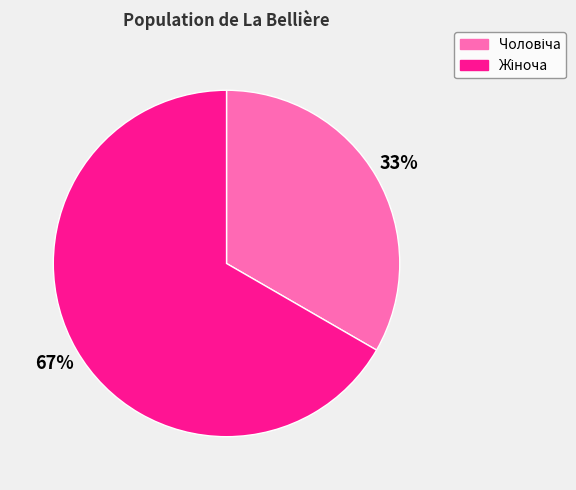

Does any single category account for the majority?

Yes